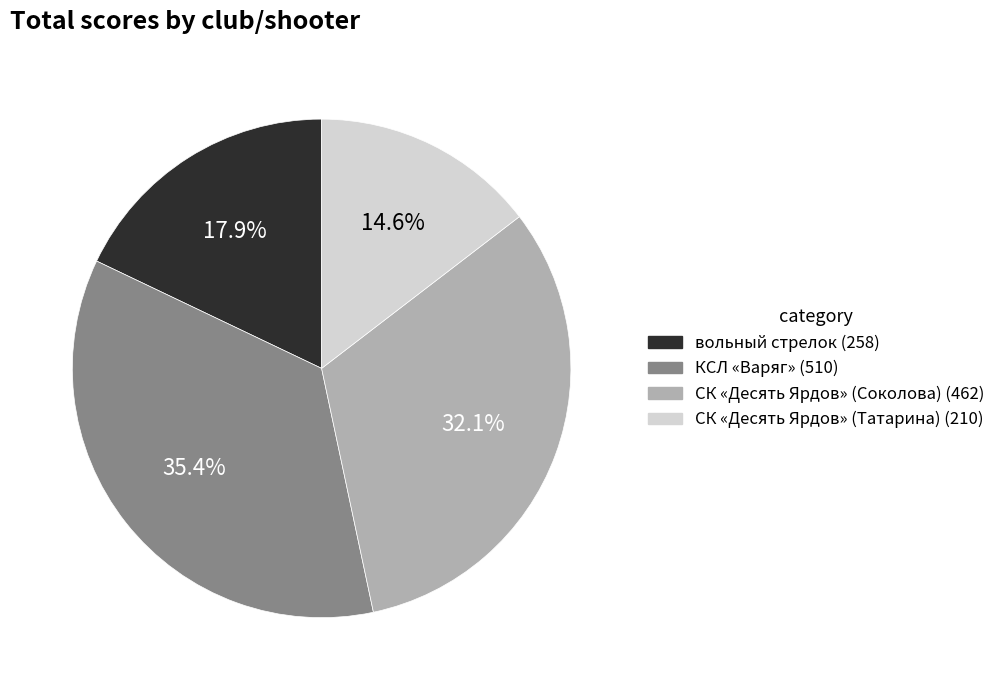

To the nearest percent, what percentage of the pie is СК «Десять Ярдов» (Соколова)?

32%